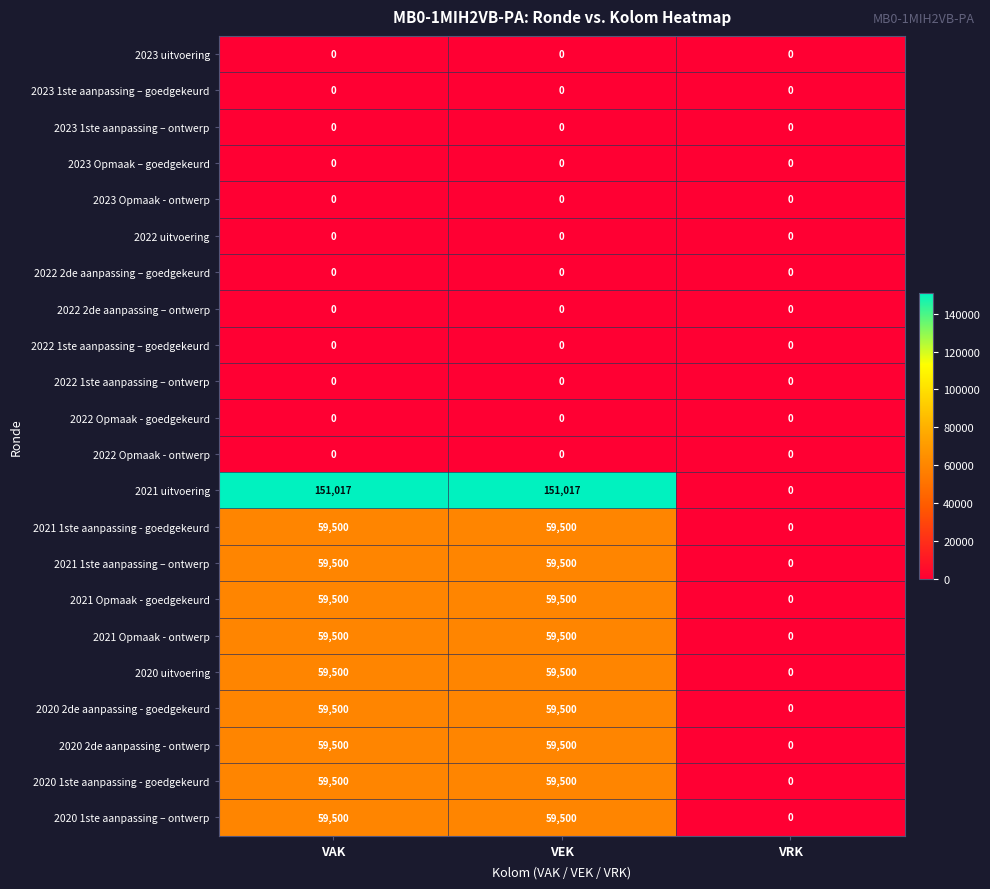

Which series has the widest spread of values?

2021 uitvoering